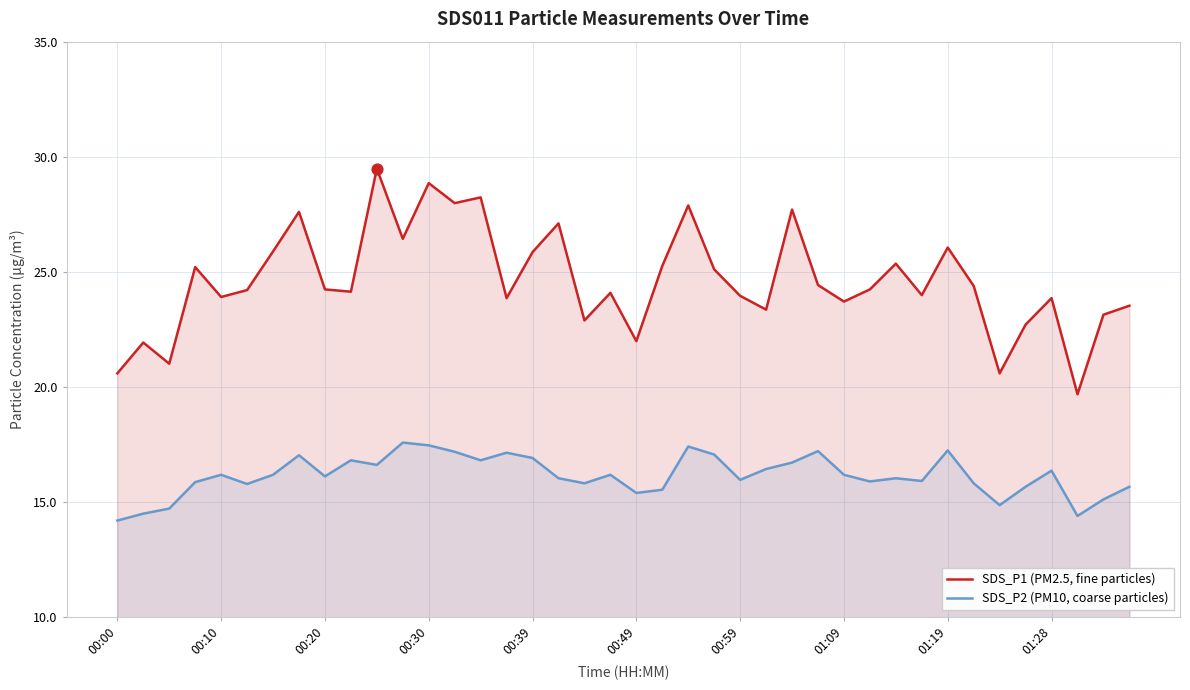

What are all the series names shown in the legend?

SDS_P1 (PM2.5, fine particles), SDS_P2 (PM10, coarse particles)